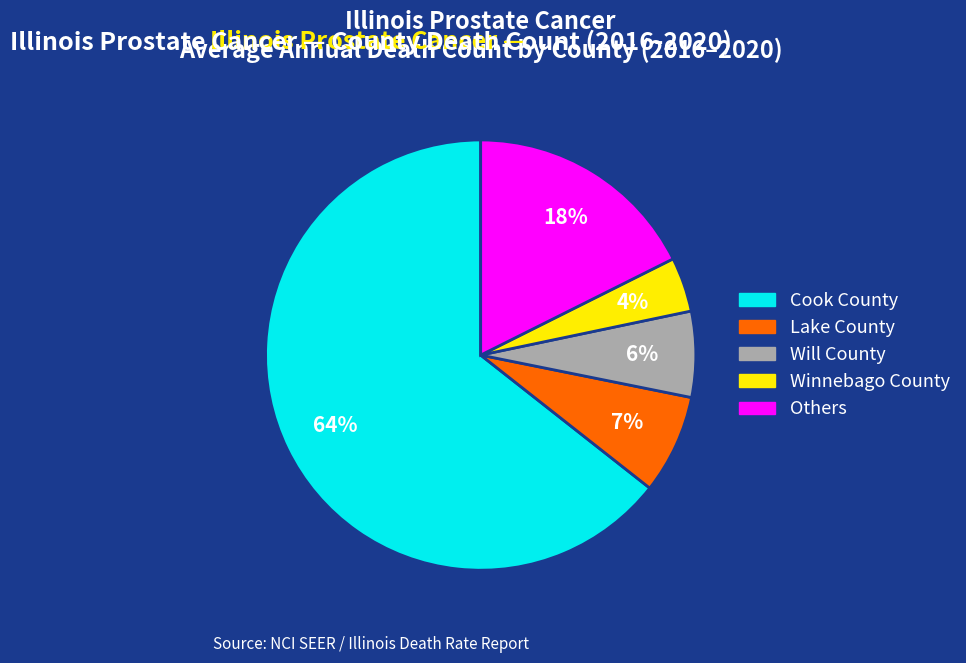

How many segments does this pie chart have?

5